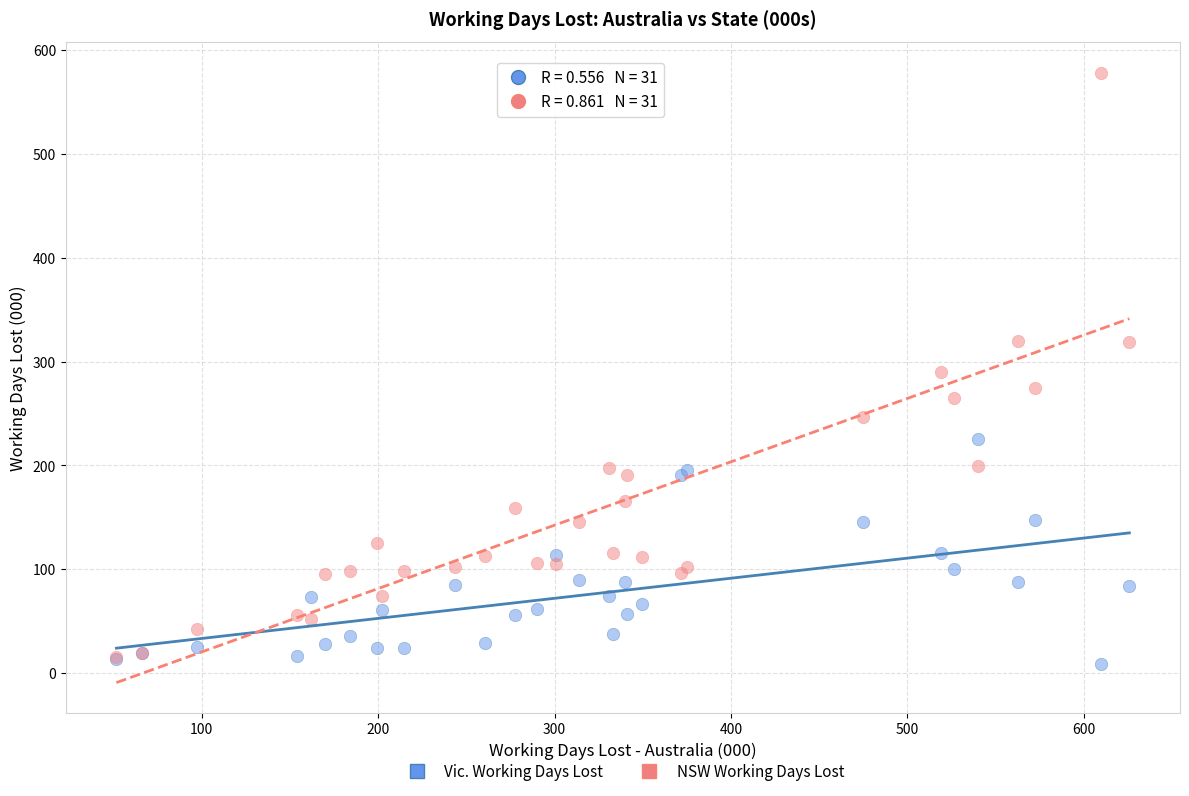

What are all the series names shown in the legend?

Vic. Working Days Lost, NSW Working Days Lost